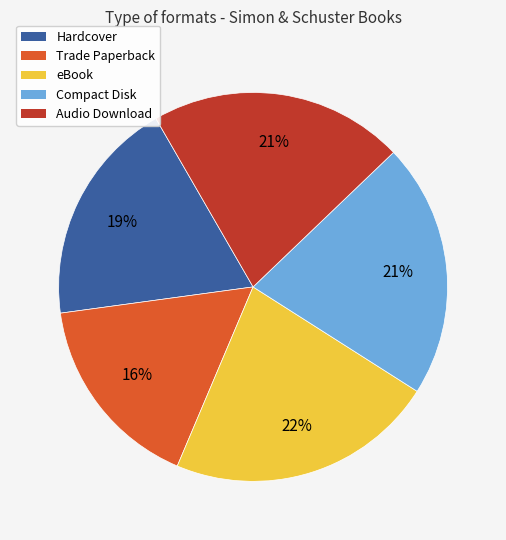

To the nearest percent, what portion does Audio Download represent?

21%